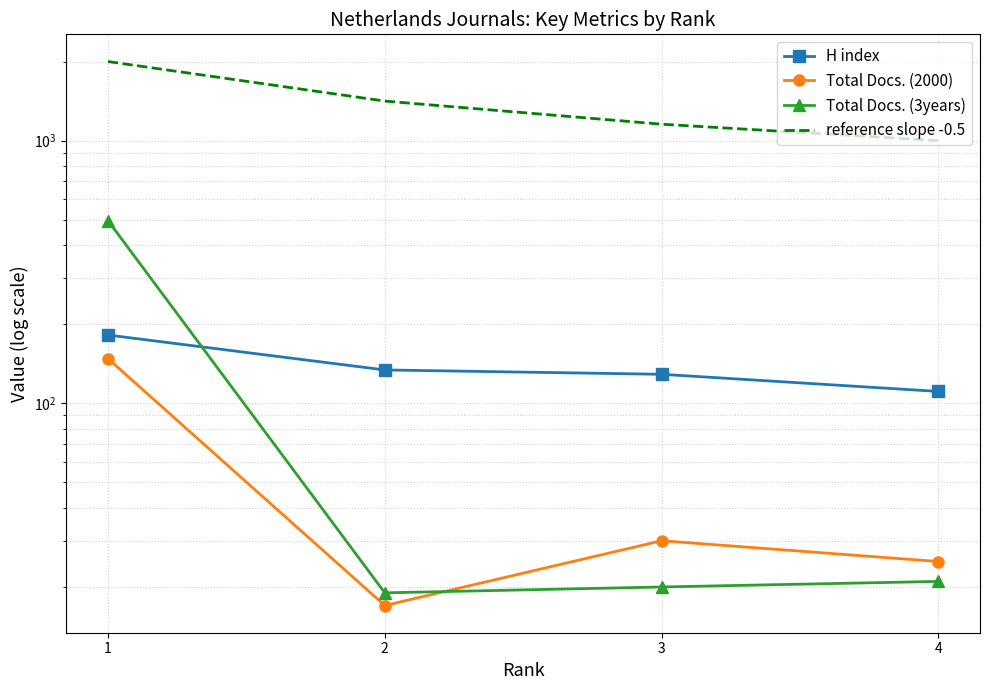

Which series has the largest total across all categories?

reference slope -0.5